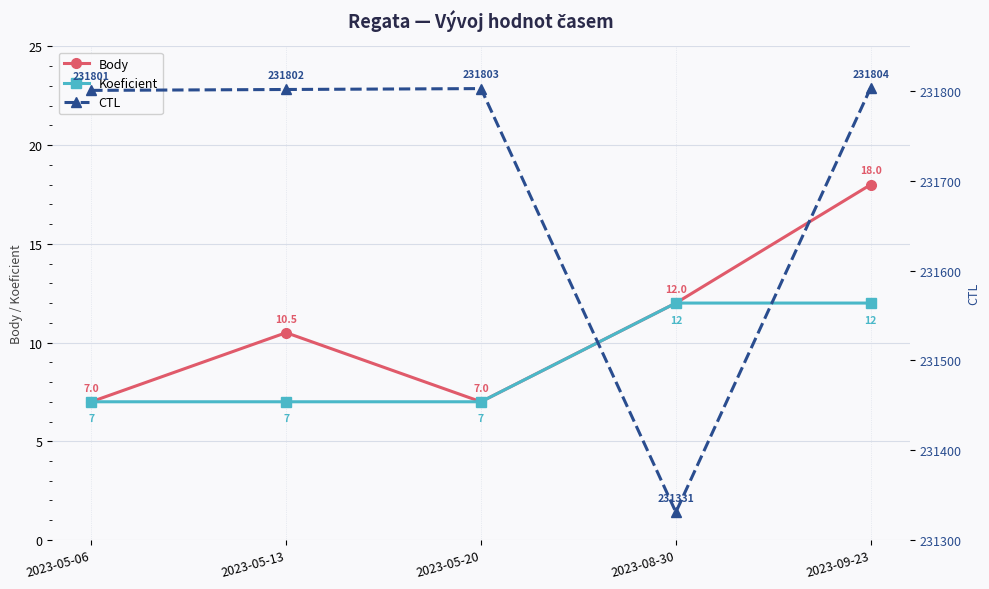

True or false: CTL and Body intersect in this chart.

False